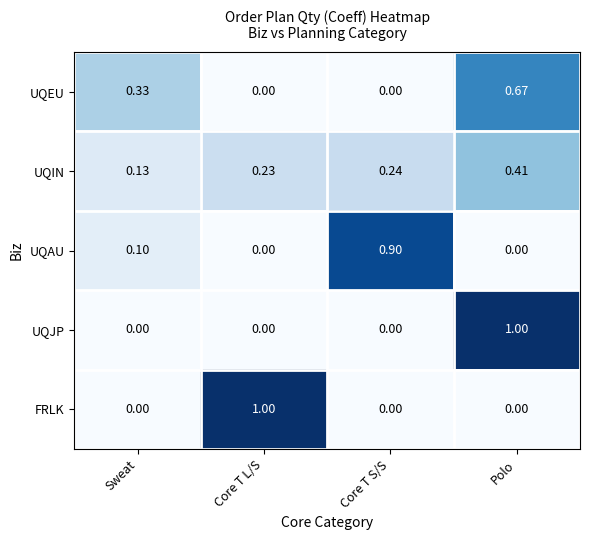

Which series has the largest total across all categories?

UQIN